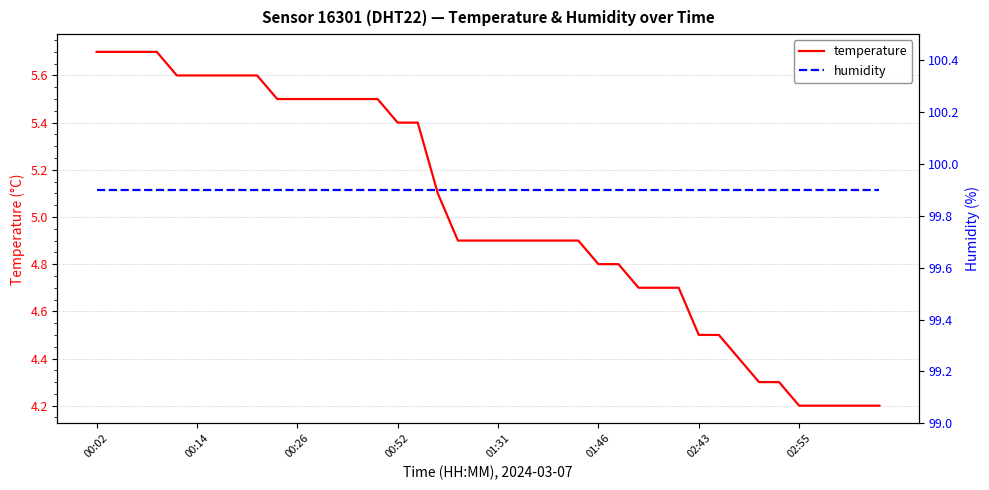

Count the number of categories in the chart.

40